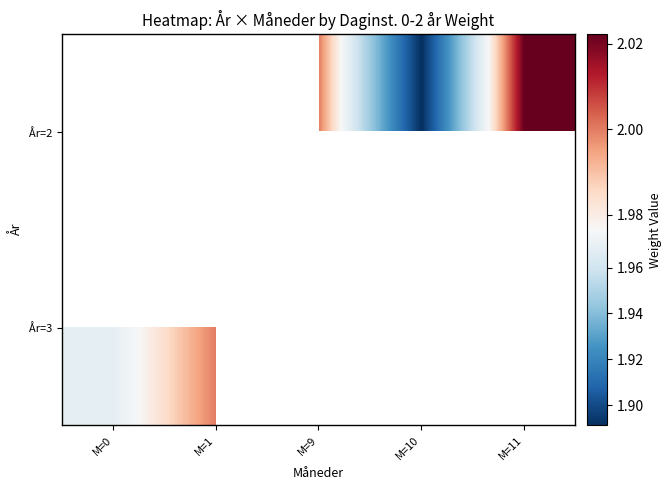

Count the number of data series in this chart.

2